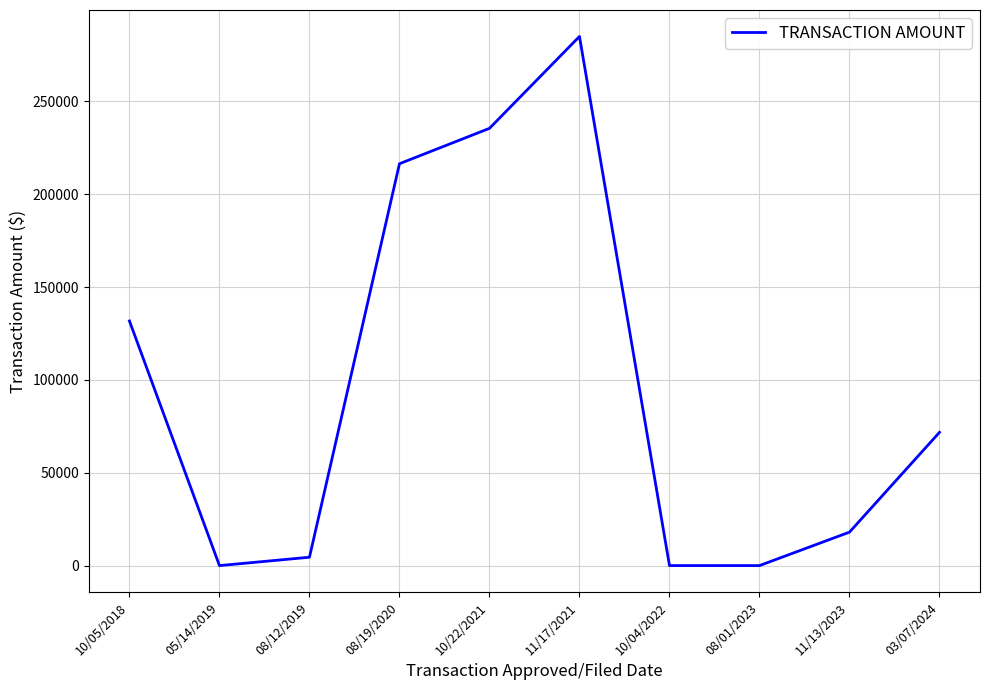

Reading left to right, what are all the values shown in this chart?

131750.0	0.0	4497.5	216450.0	235500.0	285000.0	0.0	0.0	18015.9	71777.7